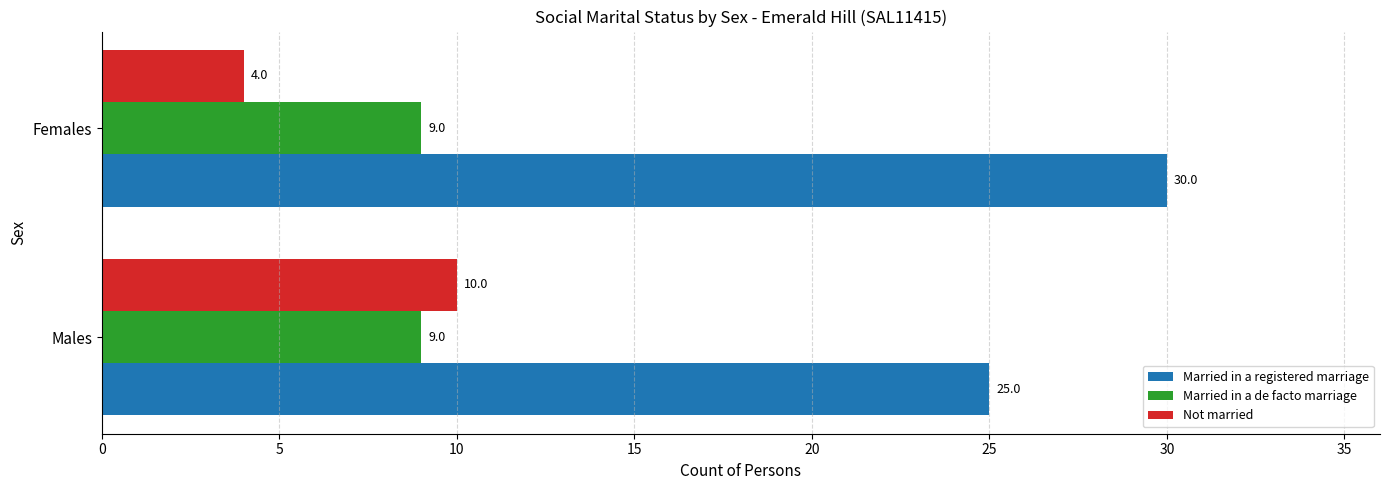

Which category has the highest value in the Married in a registered marriage series?

Females